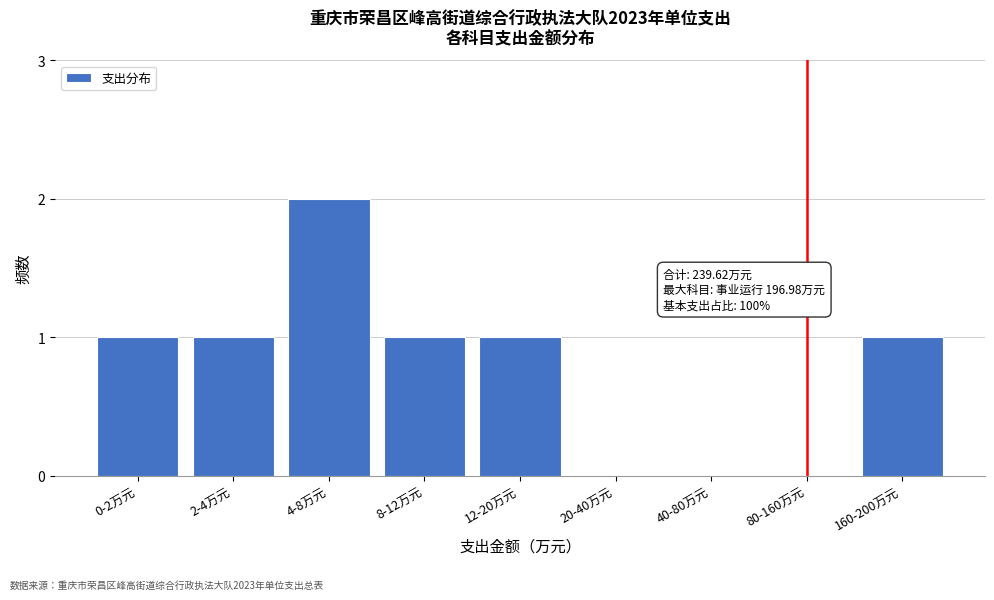

Reading right to left, what are all the values shown in this chart?

160-200万元=1	80-160万元=0	40-80万元=0	20-40万元=0	12-20万元=1	8-12万元=1	4-8万元=2	2-4万元=1	0-2万元=1